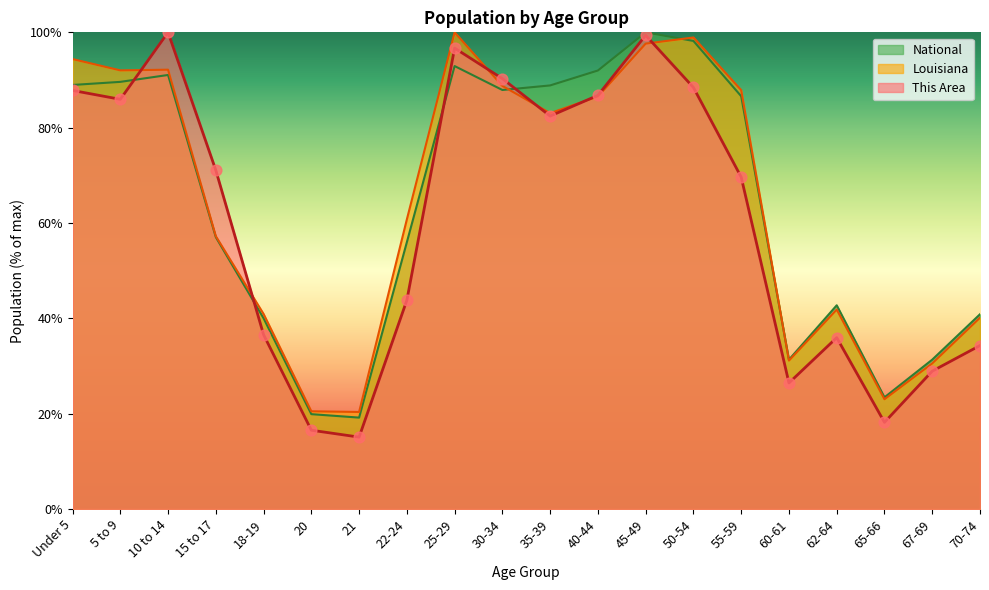

Which series has the largest total across all categories?

Louisiana